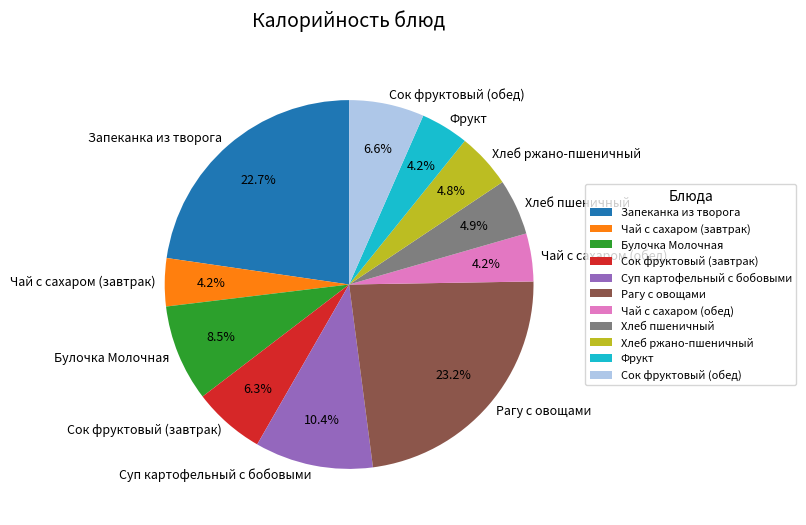

To the nearest percent, what is the difference between the Фрукт and Хлеб ржано-пшеничный slice percentages?

1%